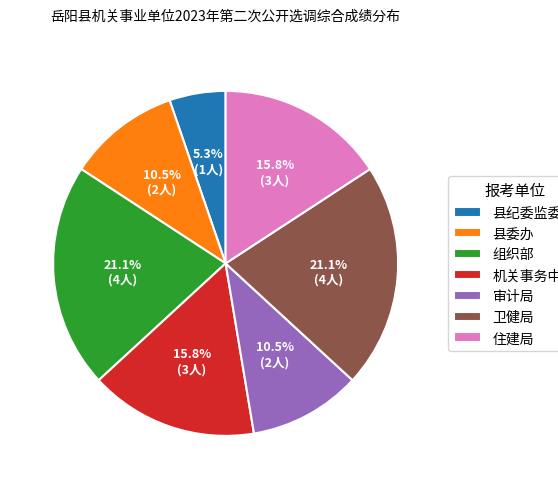

How many segments does this pie chart have?

7